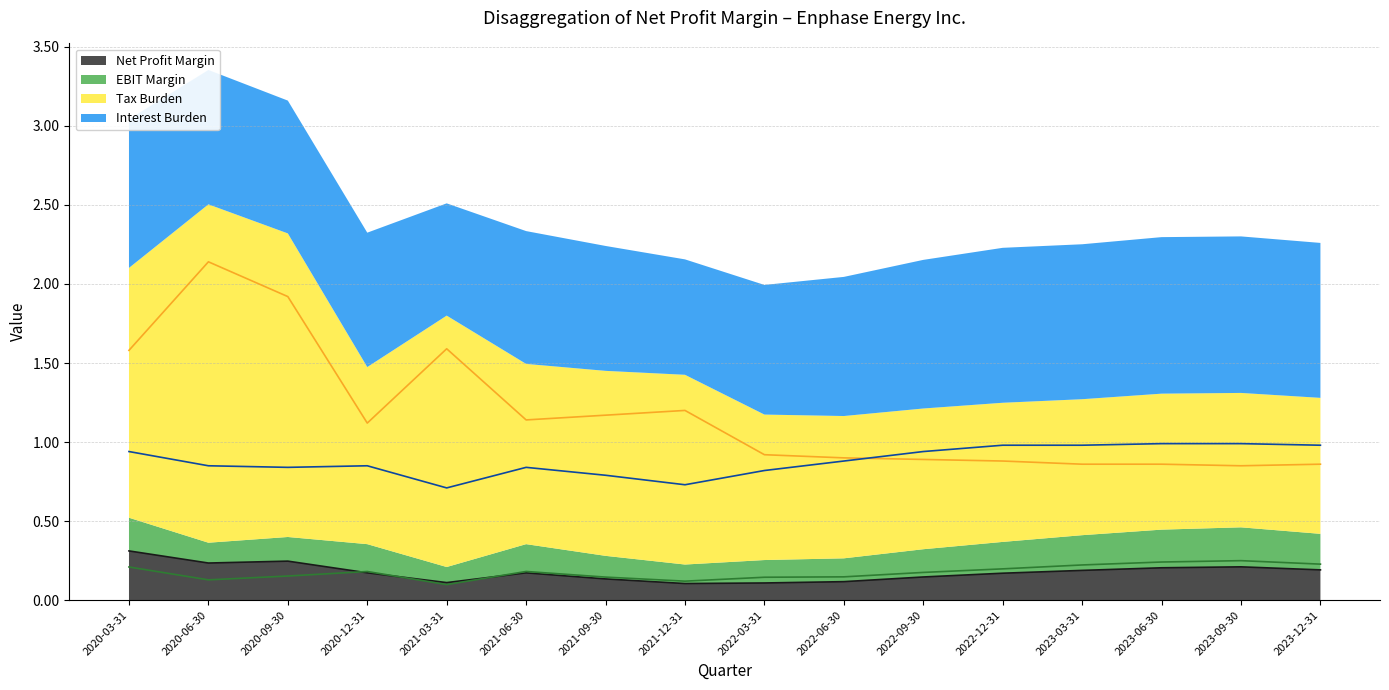

What is the sum of all Net Profit Margin values?

2.8